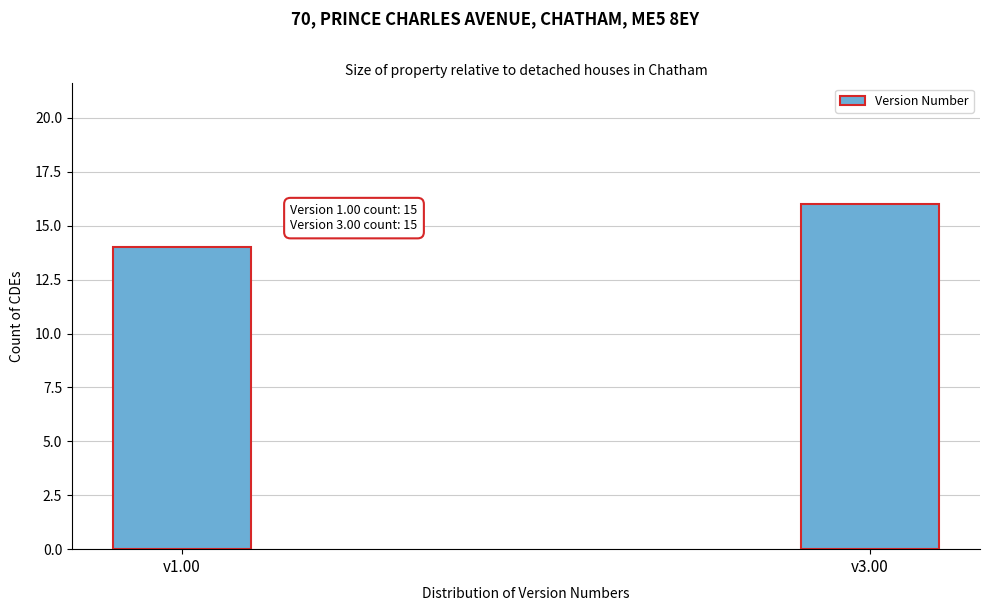

Reading left to right, extract all data points from this chart.

v1.00=14	v3.00=16